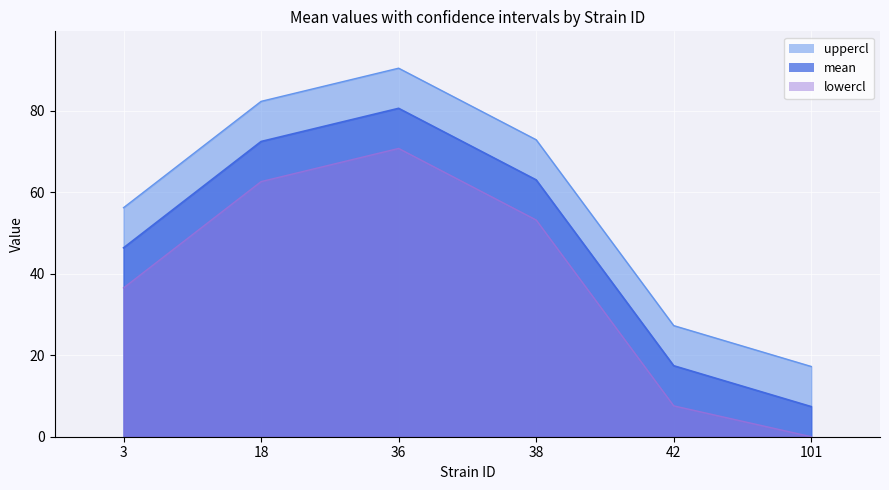

What is the difference between the second highest and second lowest values in the uppercl series?

55.0